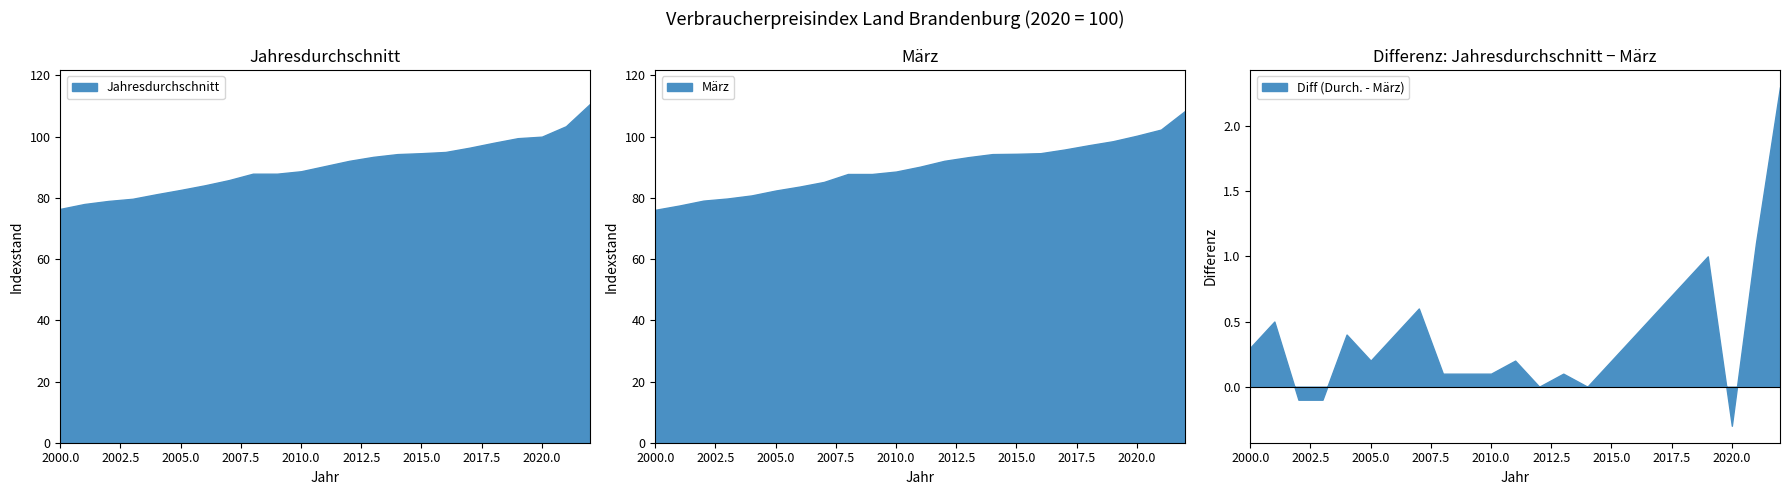

True or false: März and Jahresdurchschnitt cross at least once.

True